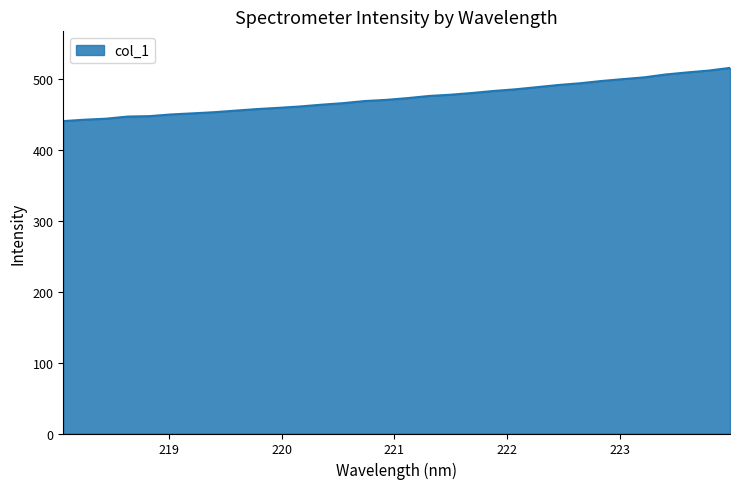

What is the smallest value displayed?

440.7